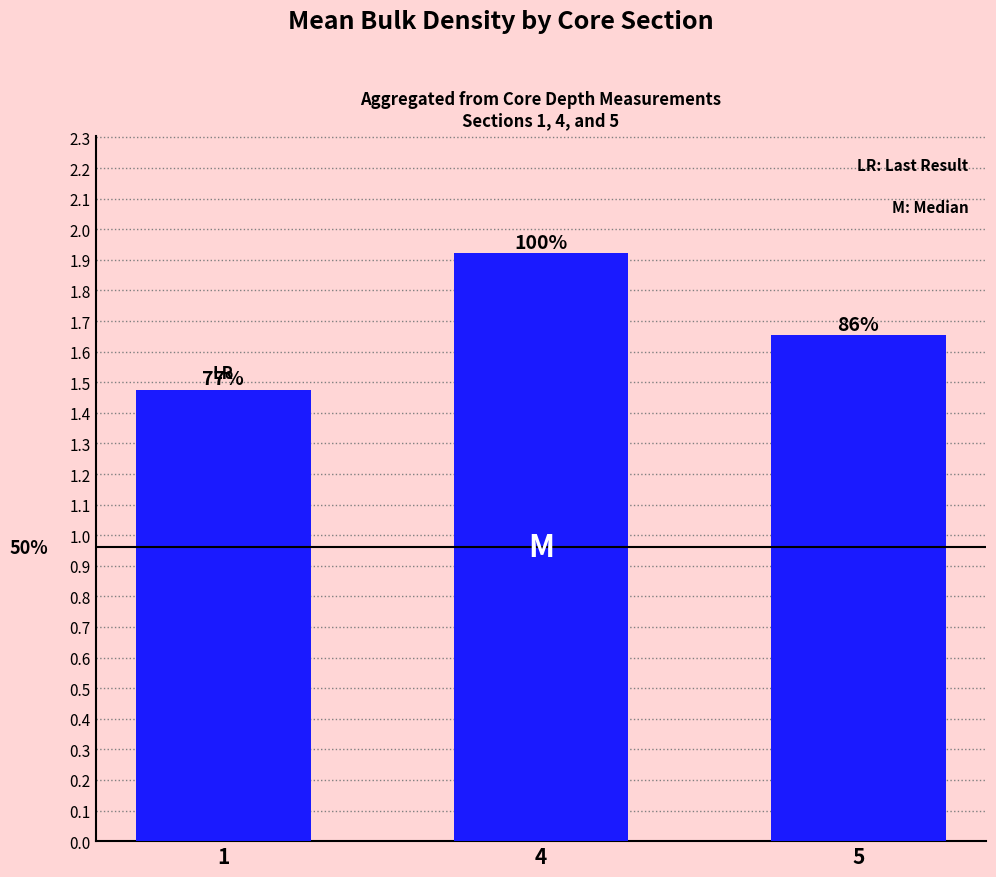

Approximately how many times larger is the value at 4 compared to 5?

1.2